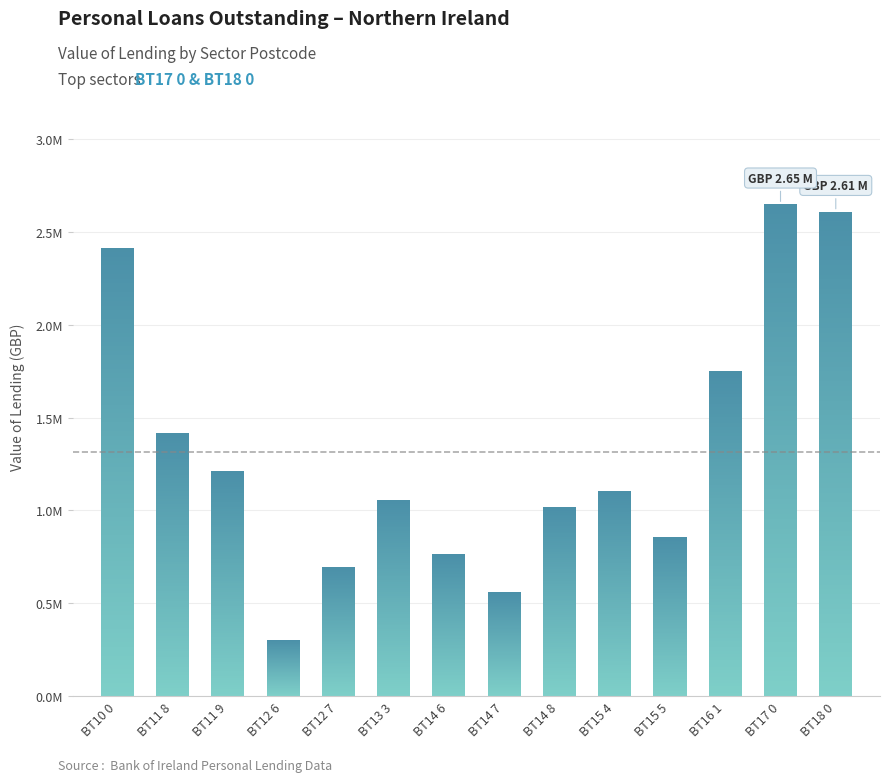

What value does the data have at BT10 0?

2416431.0